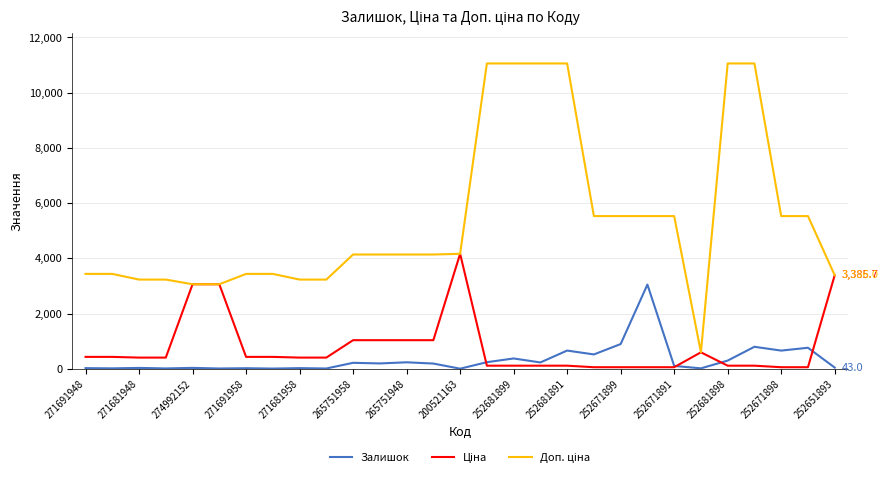

What is the greatest value displayed?

11055.0